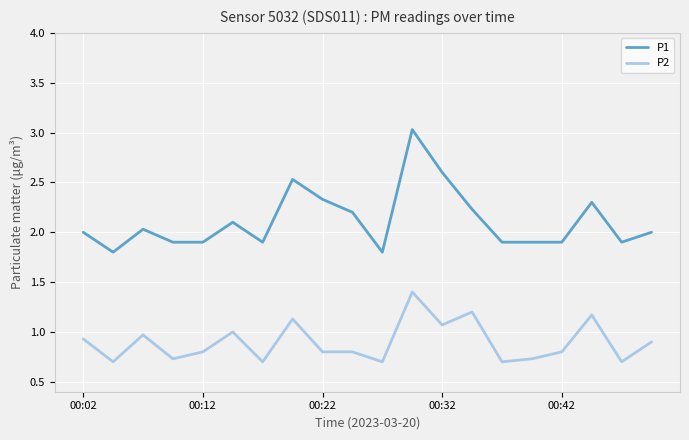

True or false: P1 and P2 cross at least once.

False